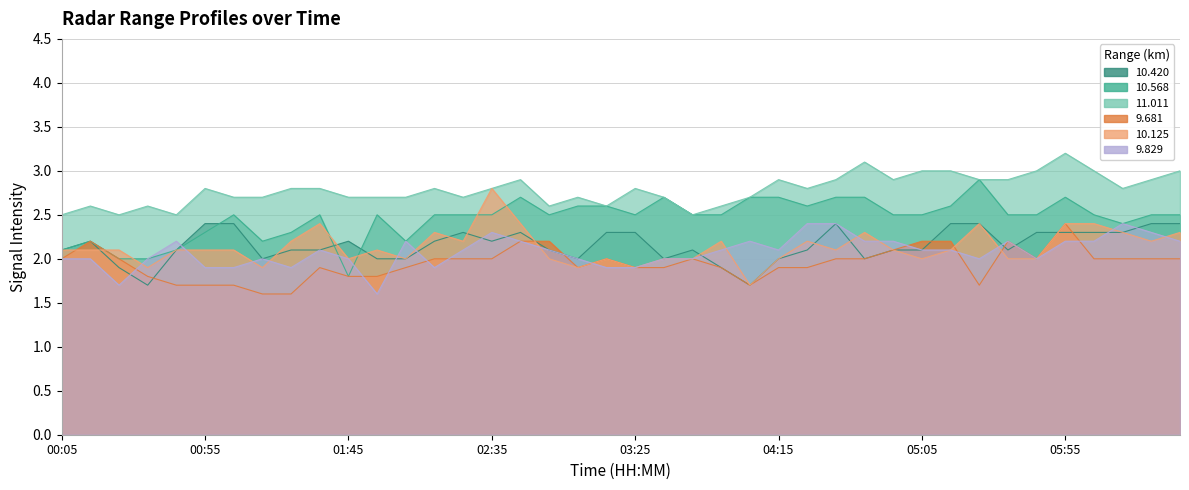

What is the difference between the maximum and minimum values in the   9.829 series?

0.8